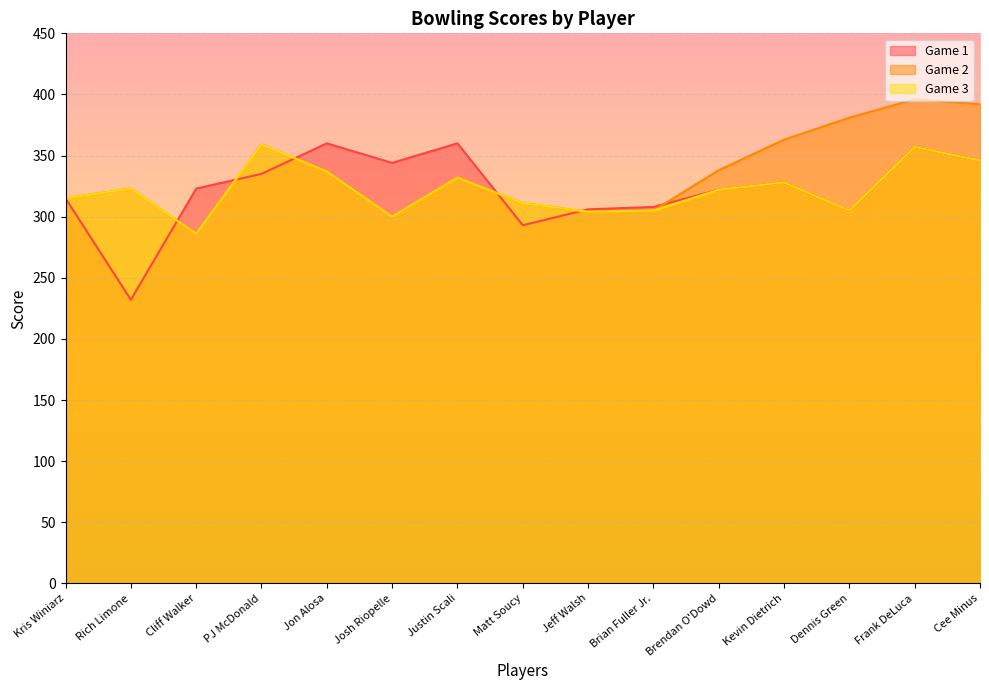

What is the difference between the maximum and minimum values in the Game 2 series?

110